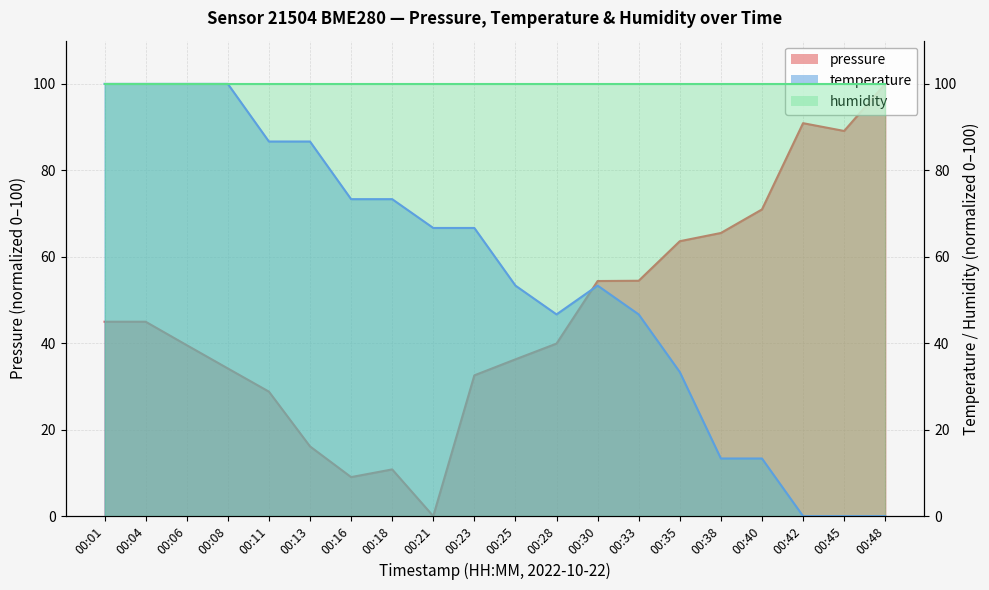

What is the difference between the second highest and second lowest values in the pressure series?

81.9